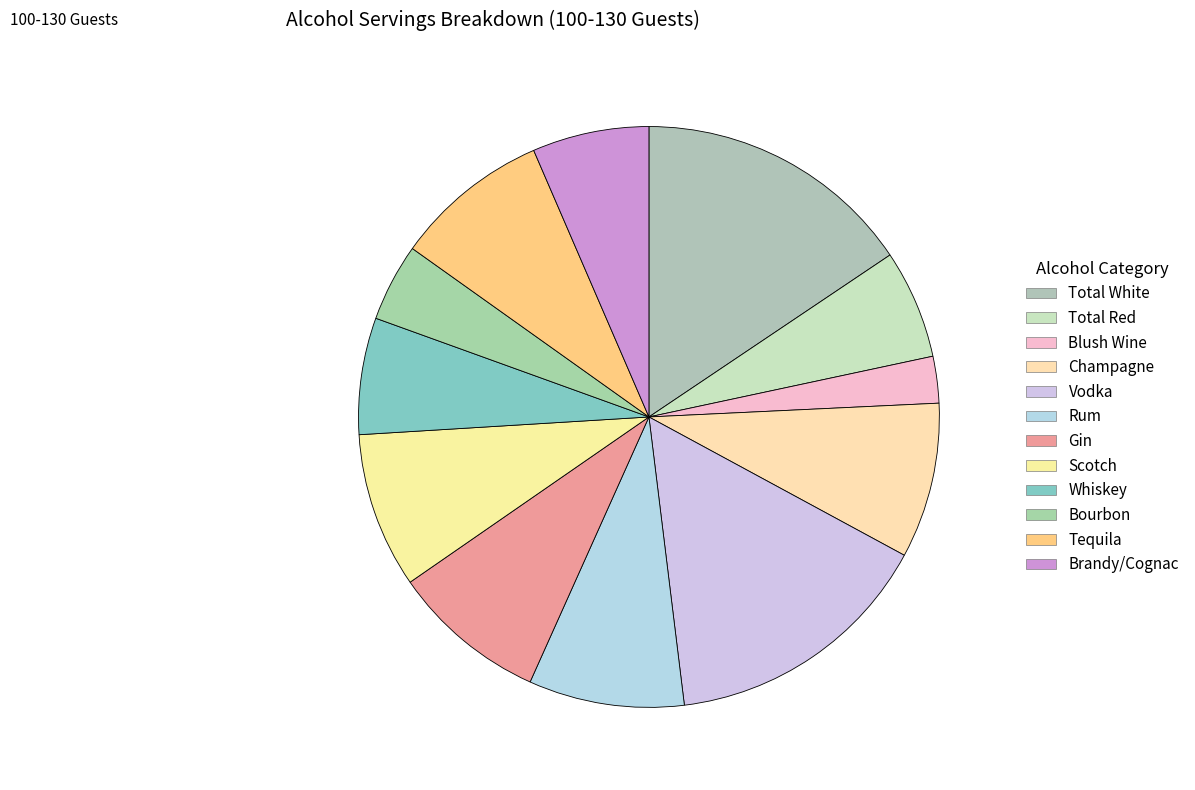

Is there a majority slice in this chart?

No